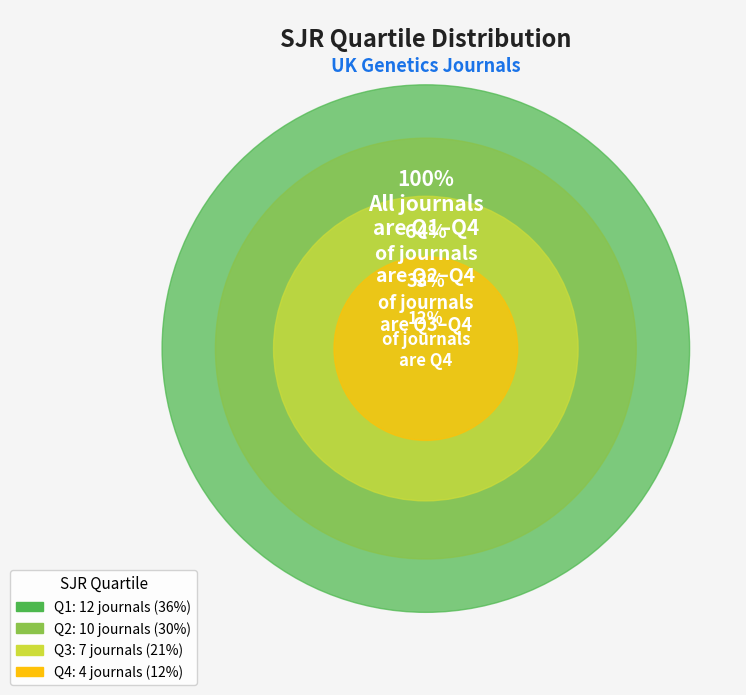

Rank the categories by value from lowest to highest.

Q4, Q3, Q2, Q1